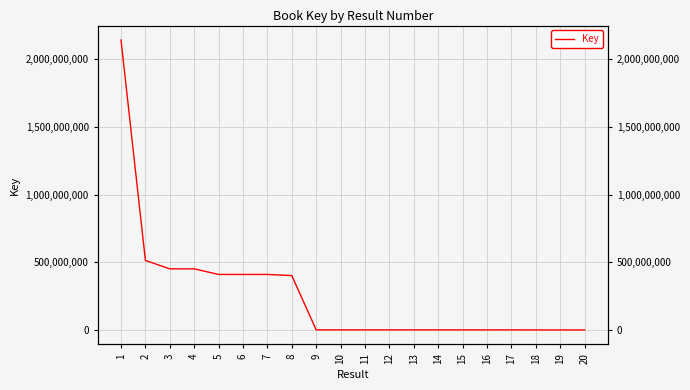

What is the value of the 13th point from the left?

1435946